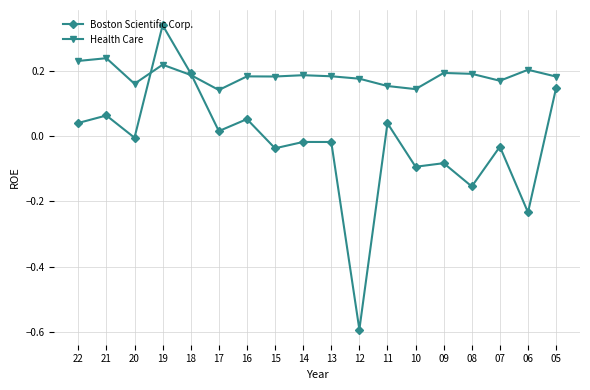

The Boston Scientific Corp. series shows -0.1 at 07. True or false?

False